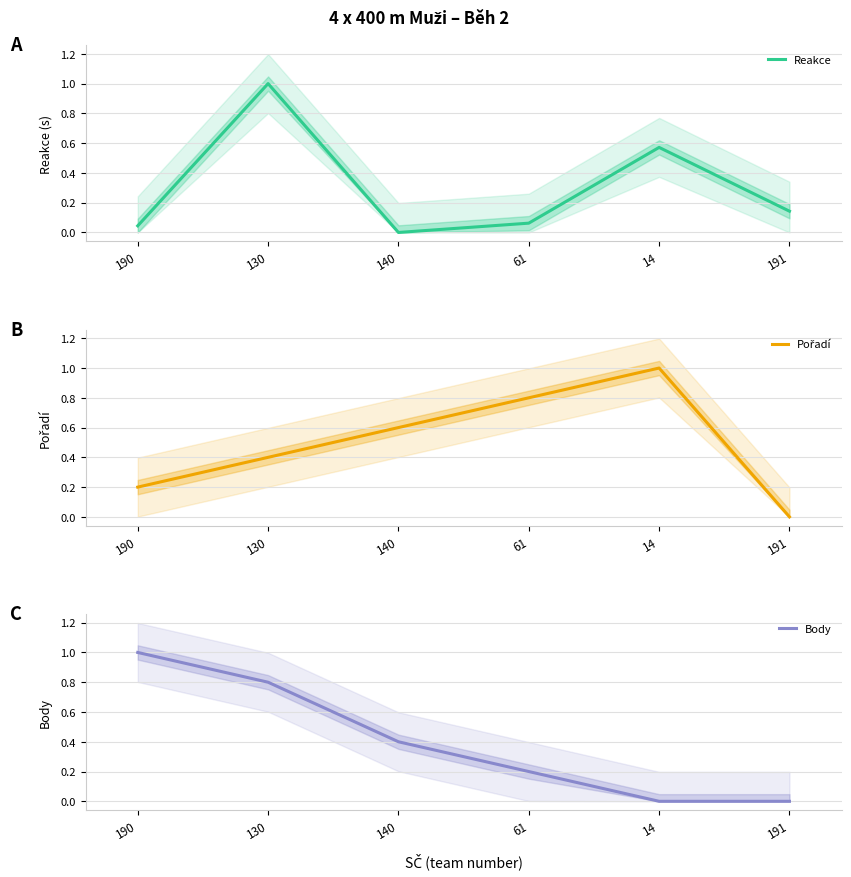

What position from the left is 190?

1